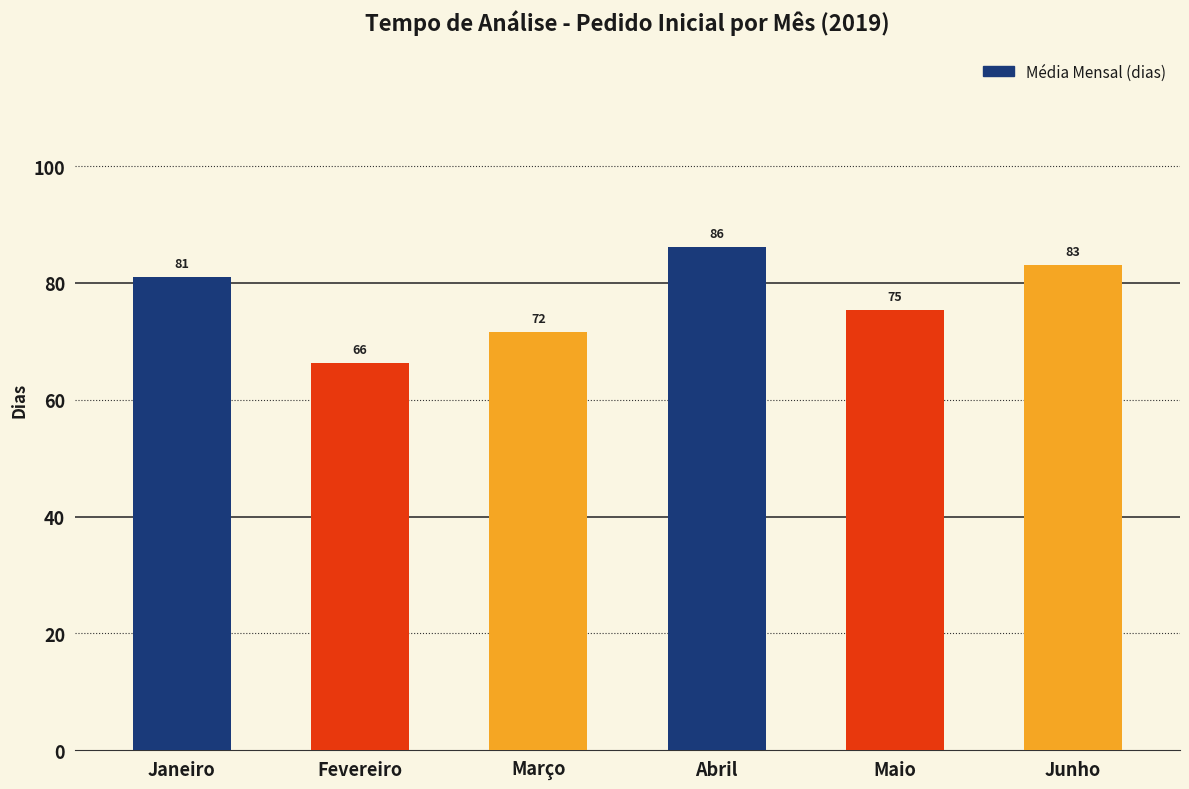

What is the sum of the values at Maio and Abril?

161.6